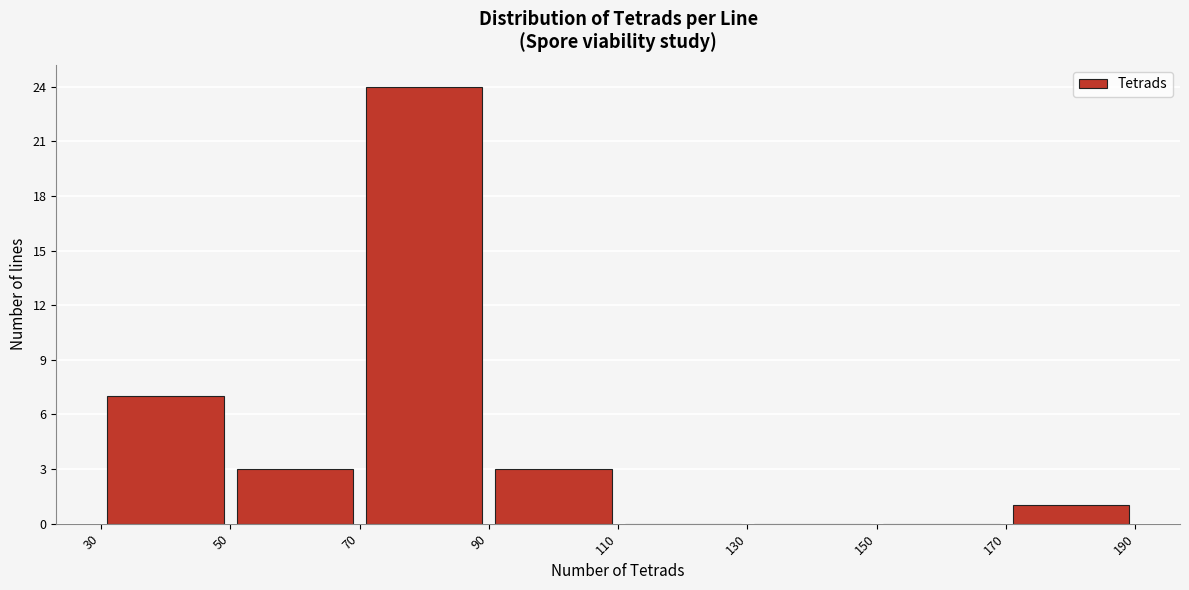

Reading left to right, list every bar in this chart as the range it spans on the x-axis followed by its height. The values are not printed on the chart, so give them approximately, as read against the axis.

30 to 50: 7
50 to 70: 3
70 to 90: 24
90 to 110: 3
110 to 130: 0
130 to 150: 0
150 to 170: 0
170 to 190: 1